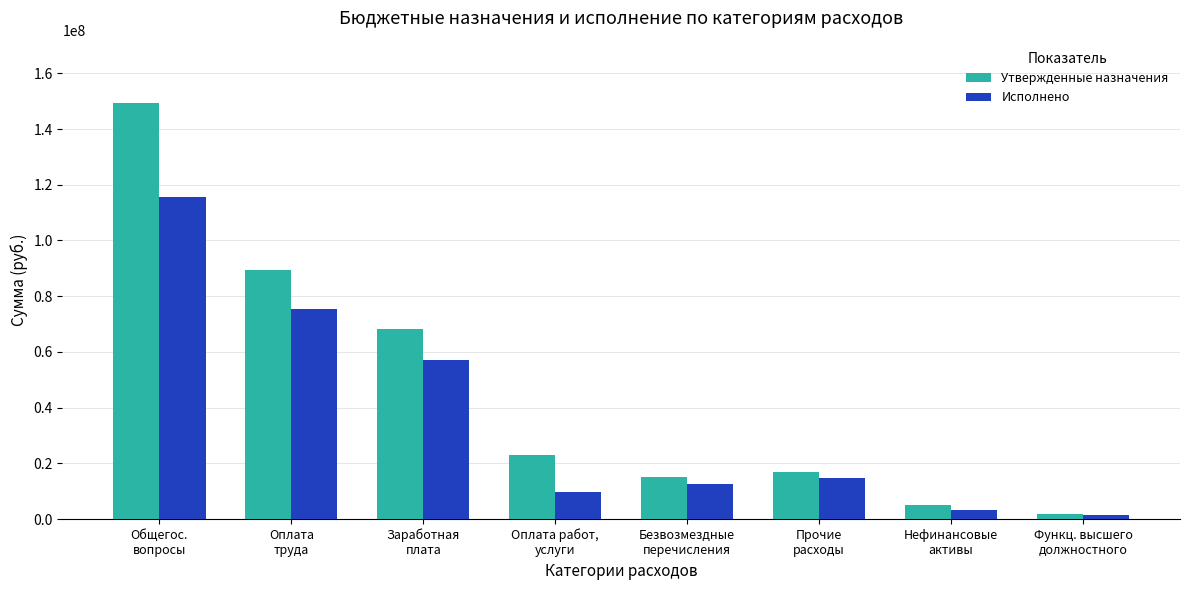

The Утвержденные назначения series shows 11679552.1 at Прочие
расходы. True or false?

False